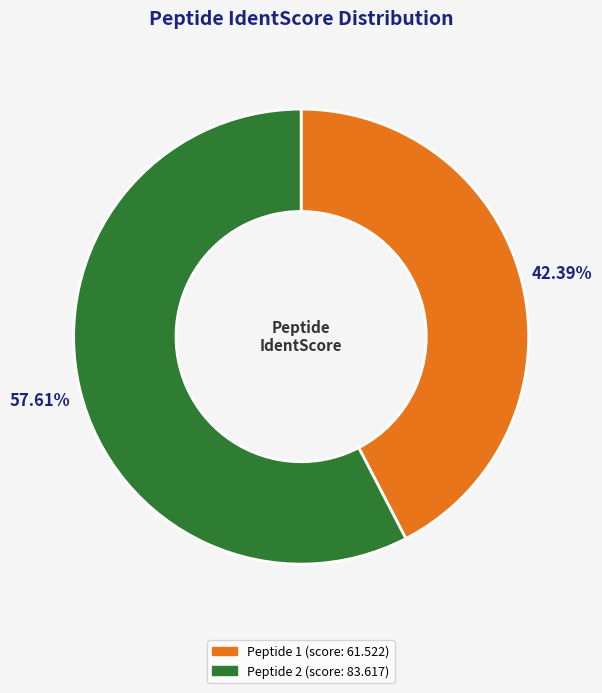

Is there a majority slice in this chart?

Yes